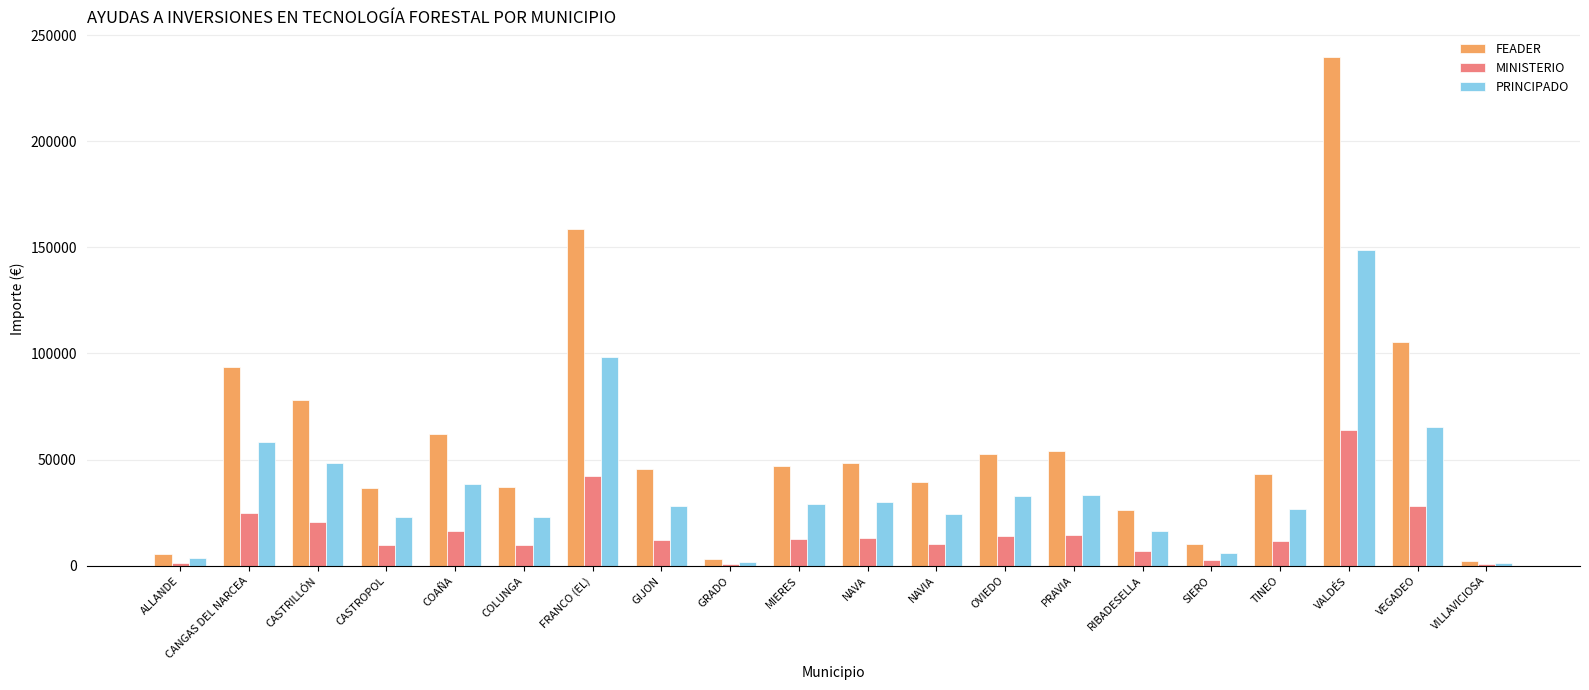

At which category does the chart reach its peak across all series?

VALDÉS